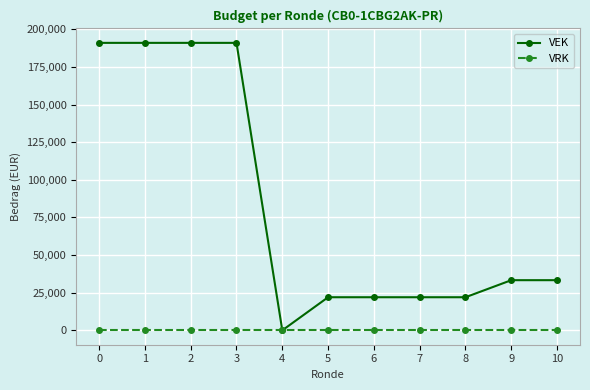

The value of VEK at 3 is 191000. True or false?

True